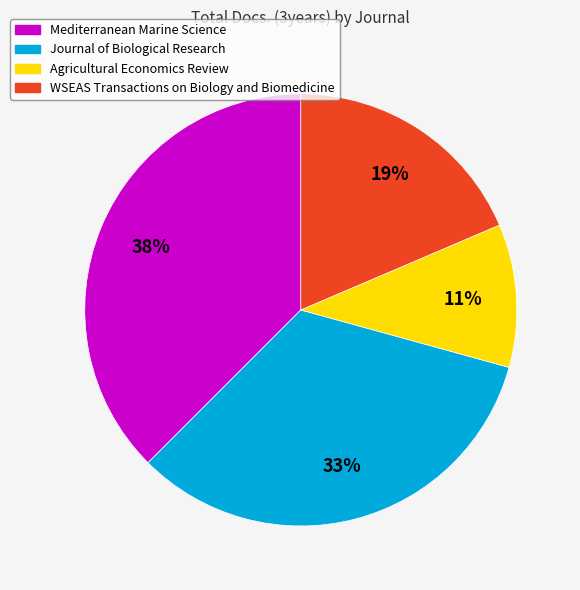

What is the smallest slice in the pie chart?

Agricultural Economics Review